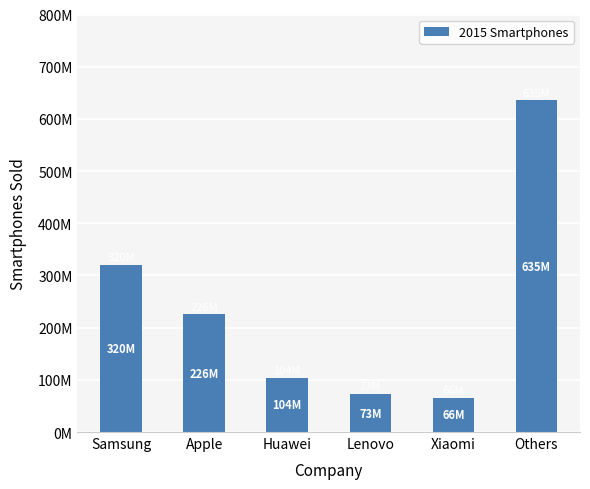

At which label does the data first exceed 225850600?

Samsung